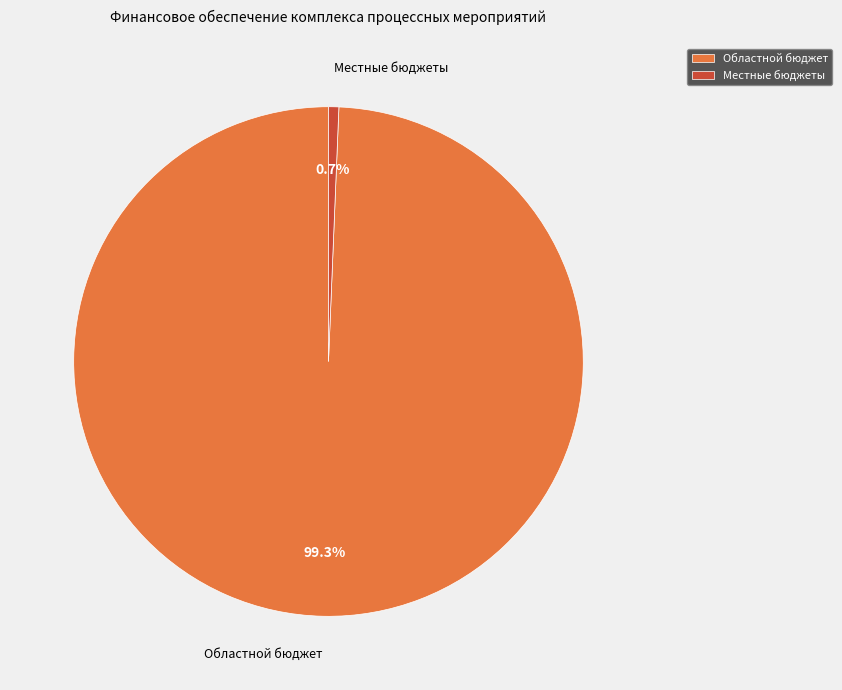

To the nearest percent, what is the average slice percentage?

50%